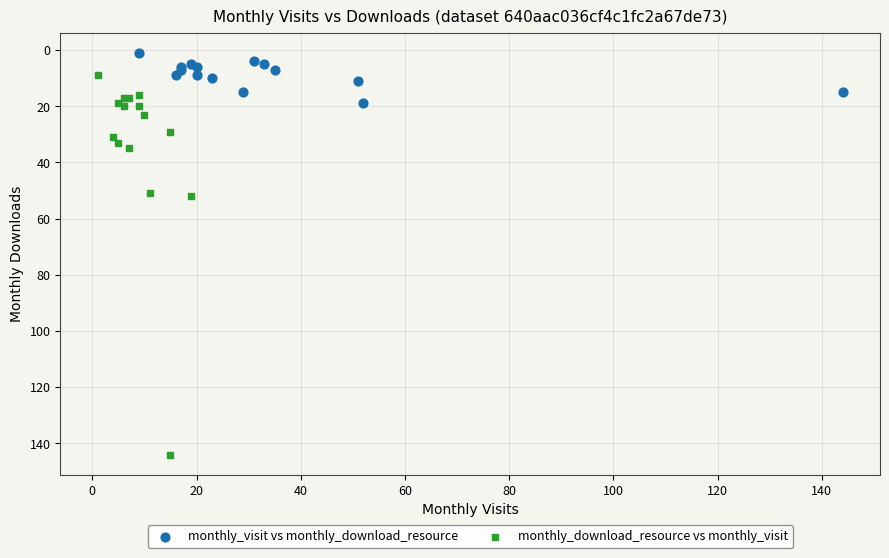

Which series contains the lowest Y value?

monthly_visit vs monthly_download_resource